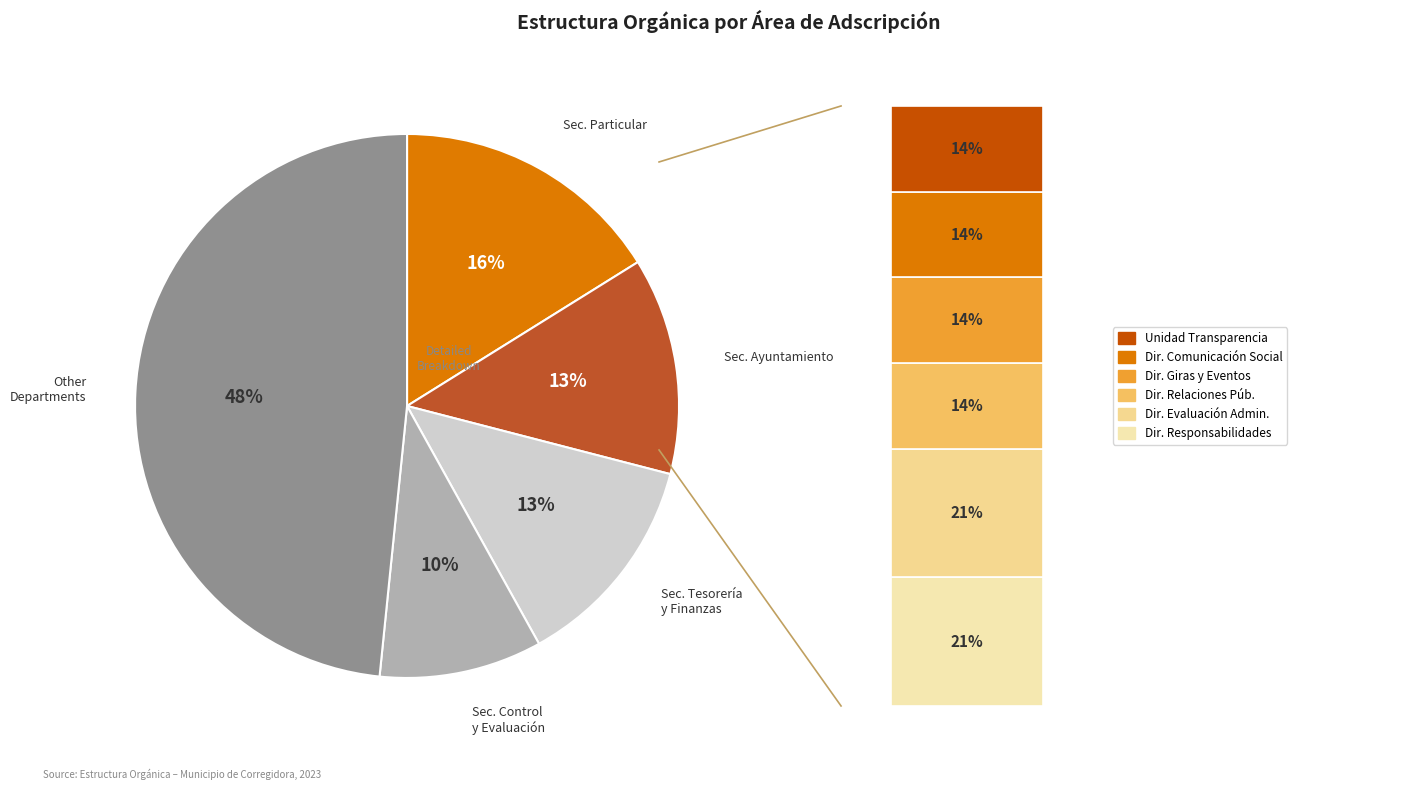

Is DIRECCION DE GIRAS Y EVENTOS the majority of the pie?

No